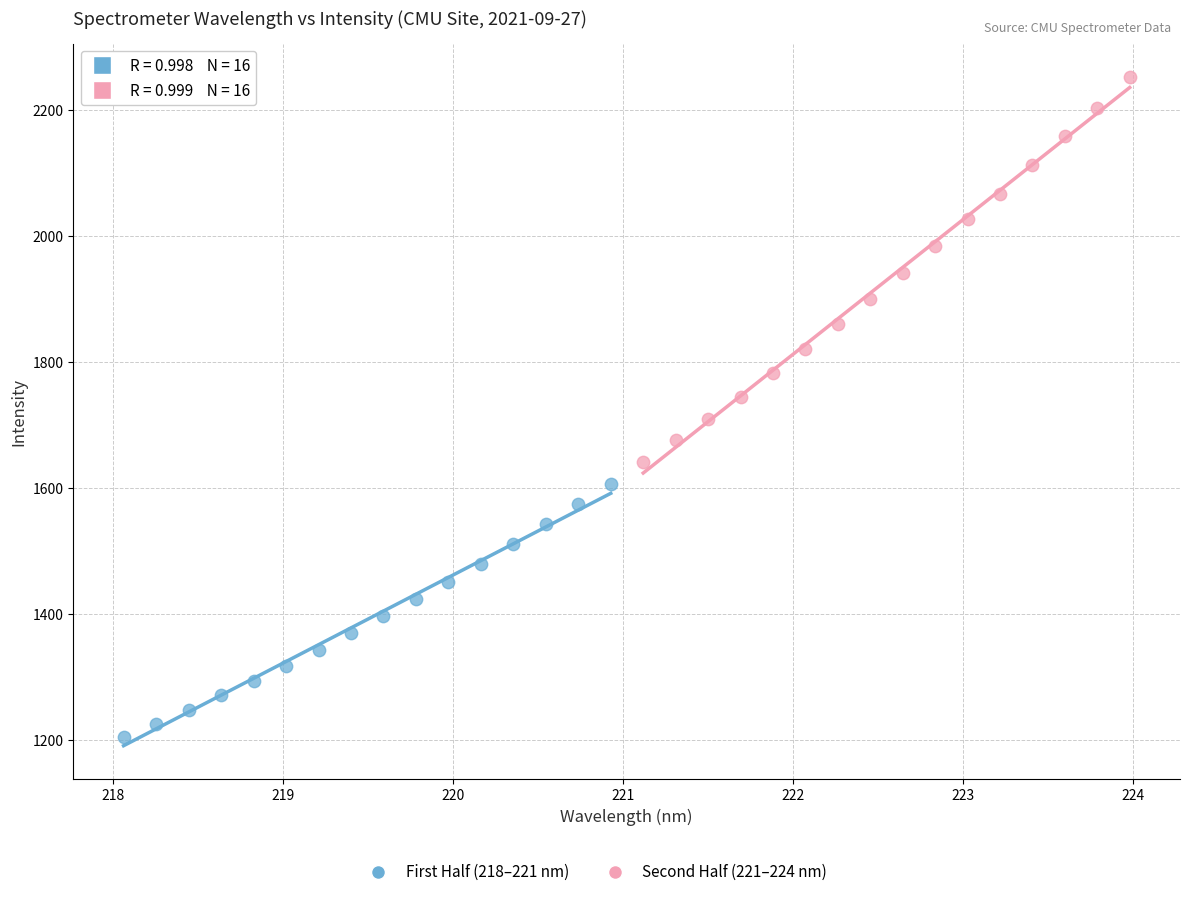

Which series contains the lowest Y value?

First Half (218–221 nm)